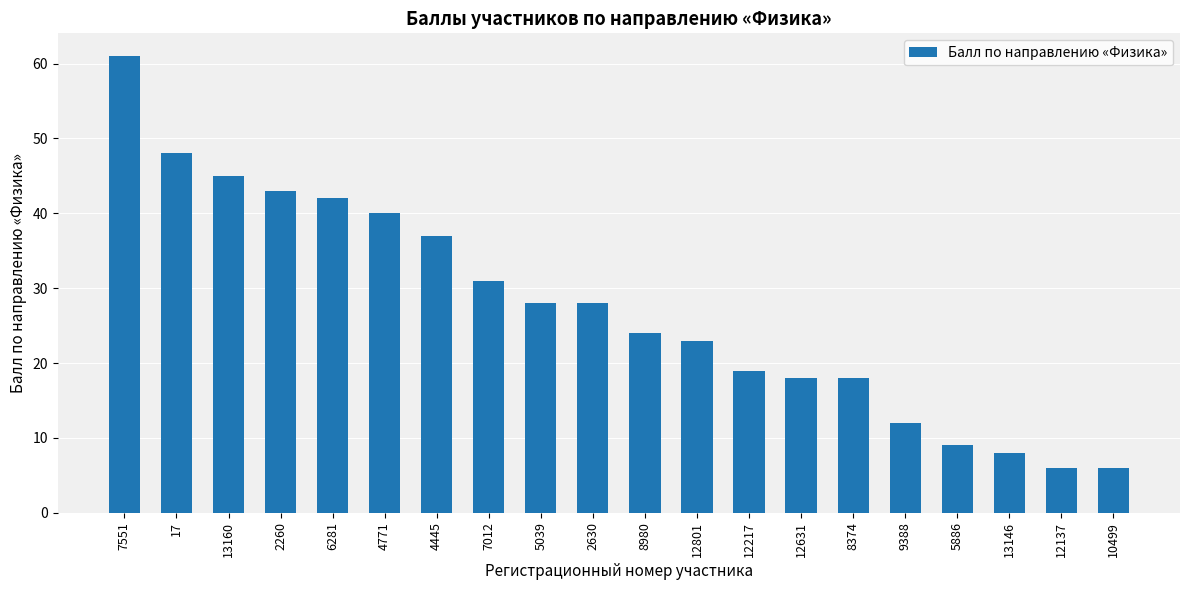

What is the minimum value shown in the chart?

6